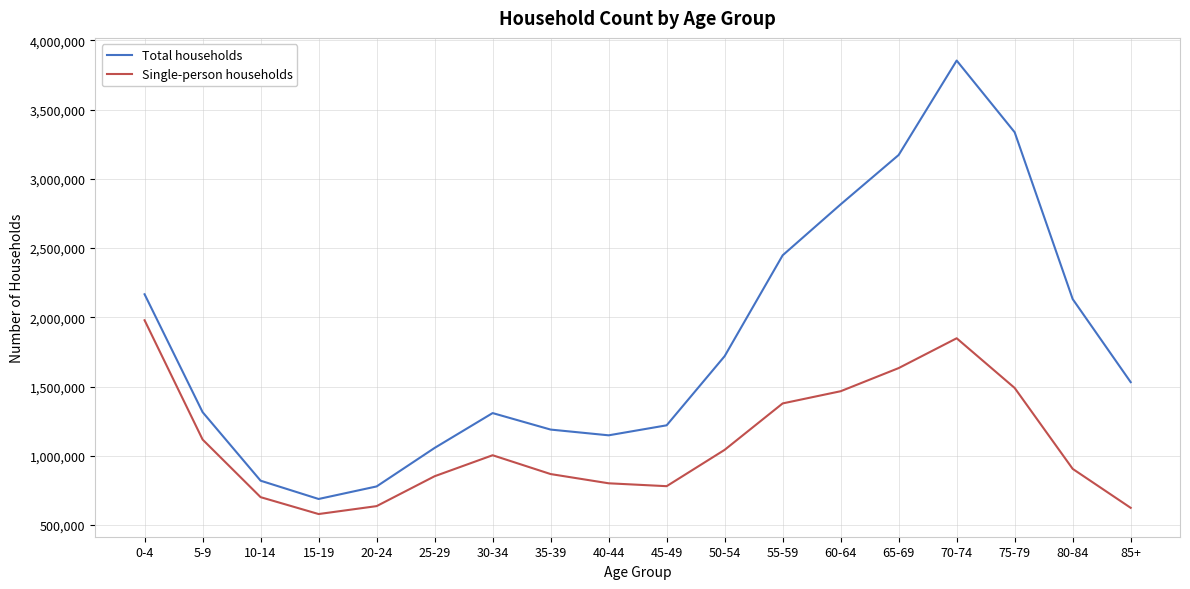

What is the difference between the maximum and minimum values in the Single-person households series?

1399160